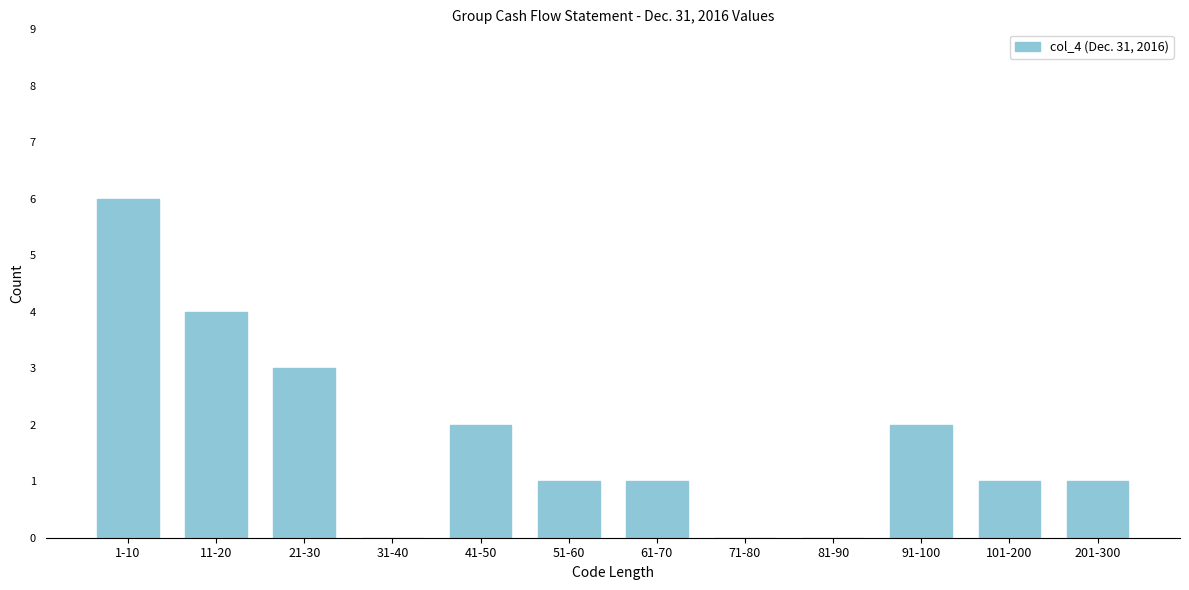

Reading right to left, extract all data points from this chart.

201-300=1	101-200=1	91-100=2	81-90=0	71-80=0	61-70=1	51-60=1	41-50=2	31-40=0	21-30=3	11-20=4	1-10=6